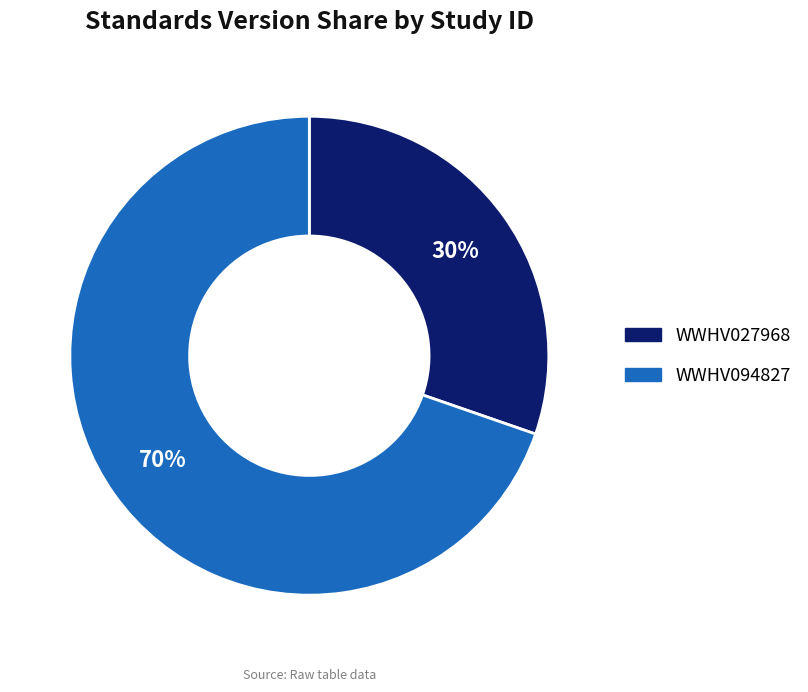

Which category has the biggest portion of the pie?

WWHV094827